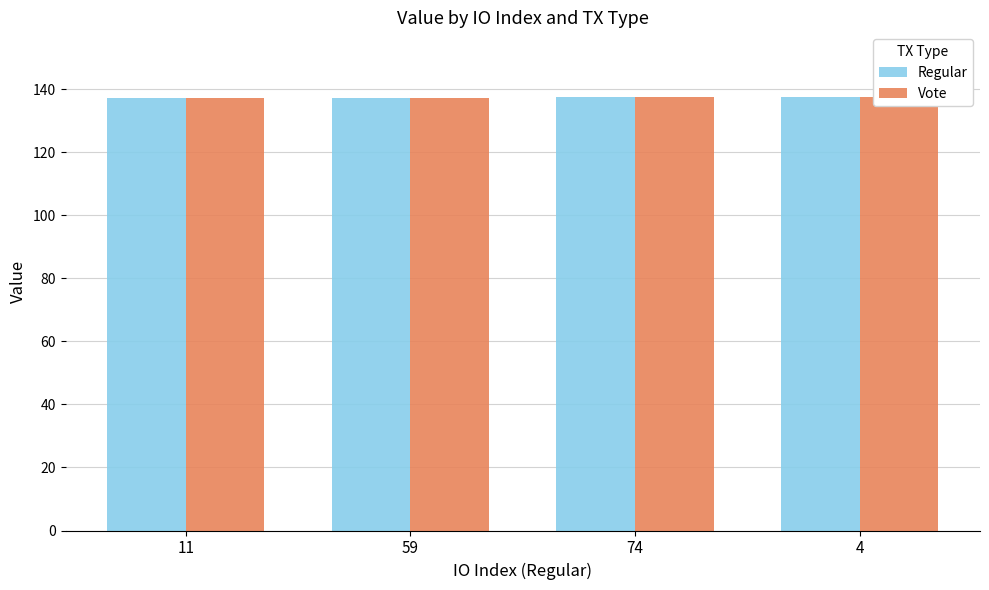

Which series has the largest total across all categories?

Regular